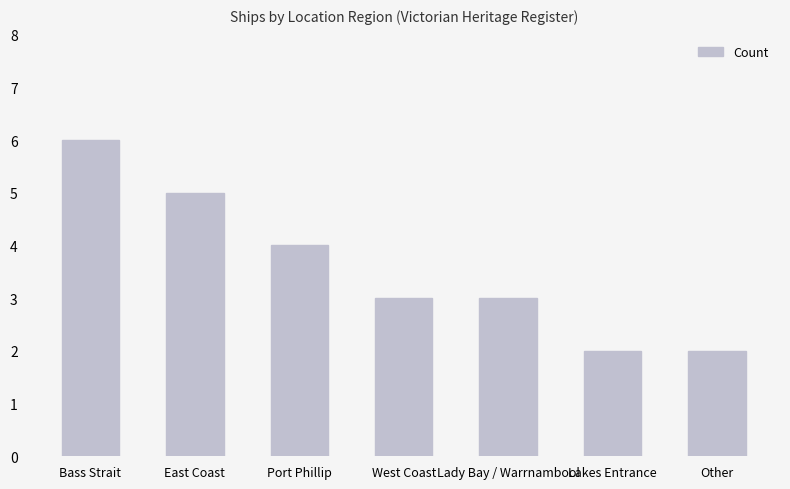

What is the greatest value displayed?

6